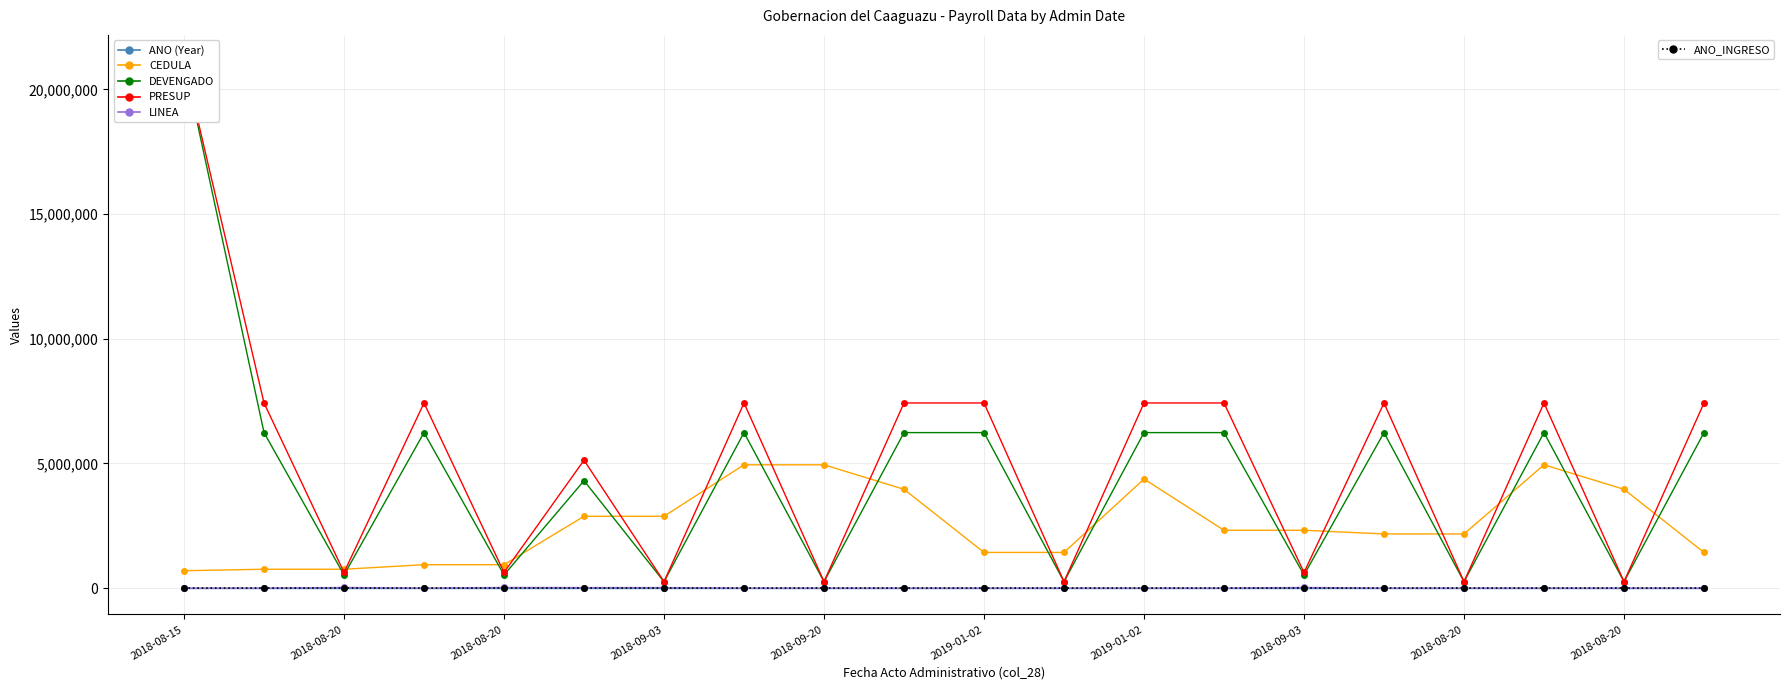

What is the maximum value shown in the chart?

21125620